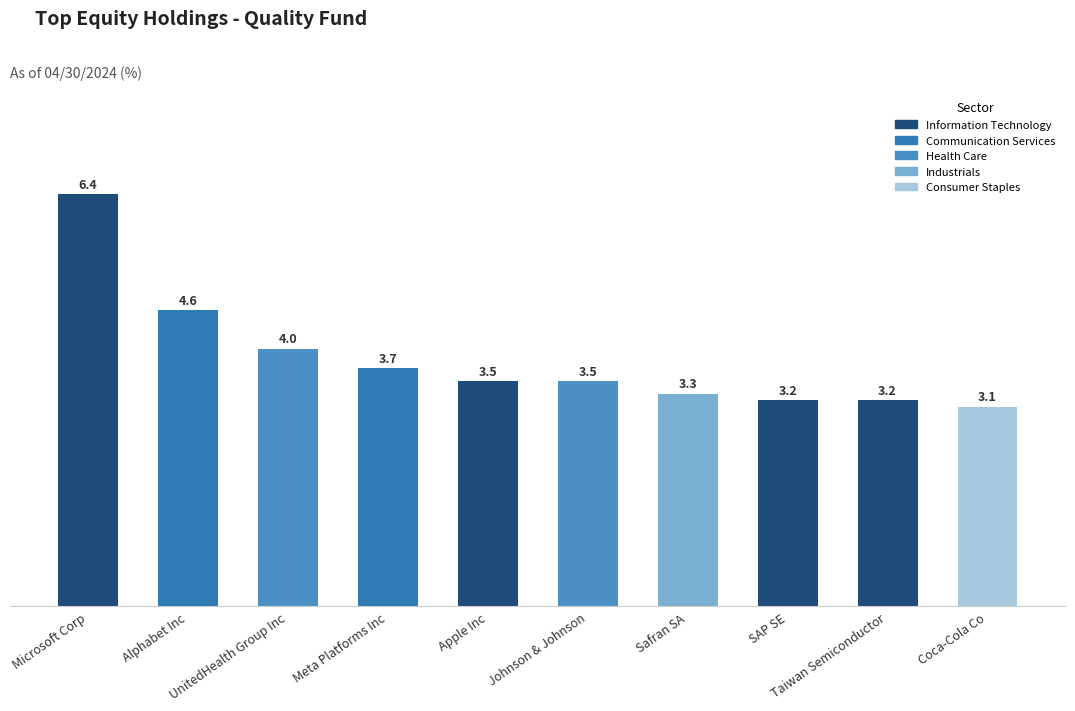

What is the difference between the maximum and minimum values?

3.3